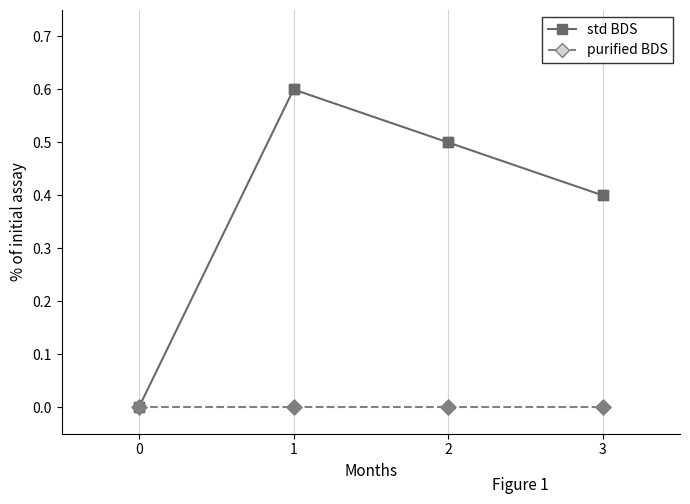

Which series has the largest range (max minus min)?

std BDS